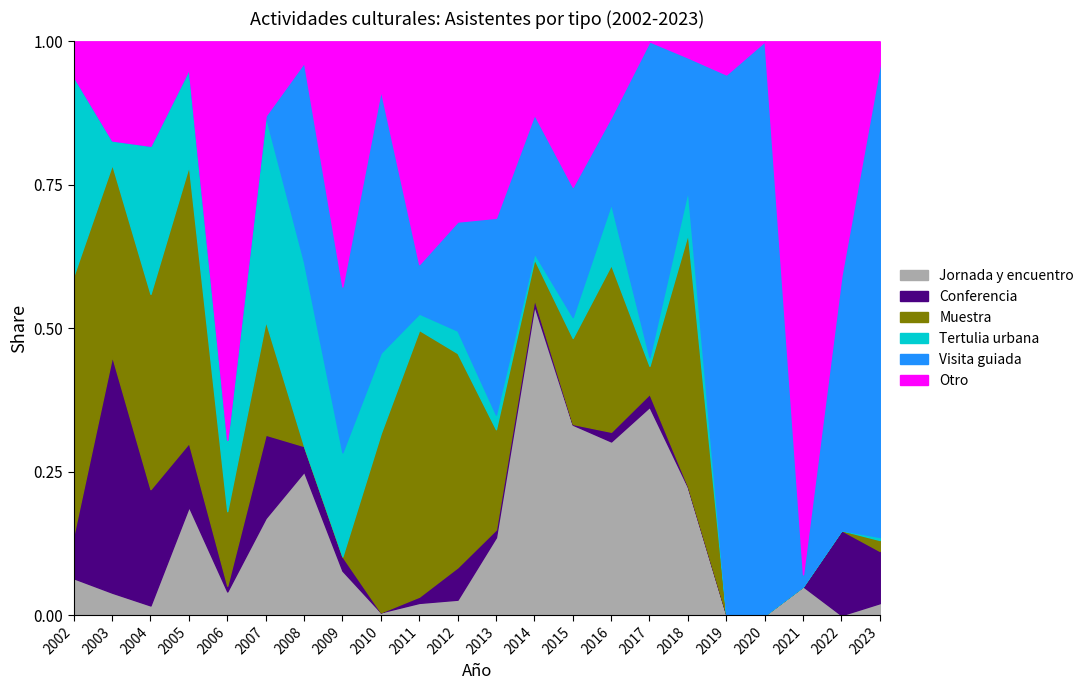

What is the sum of all Muestra values?

49963